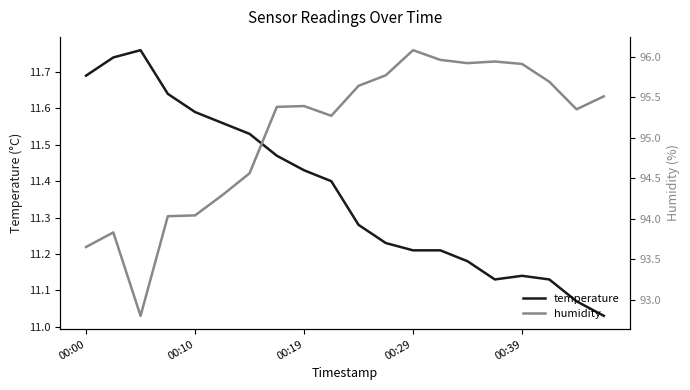

True or false: temperature has more than 0 points higher than both neighbors.

True